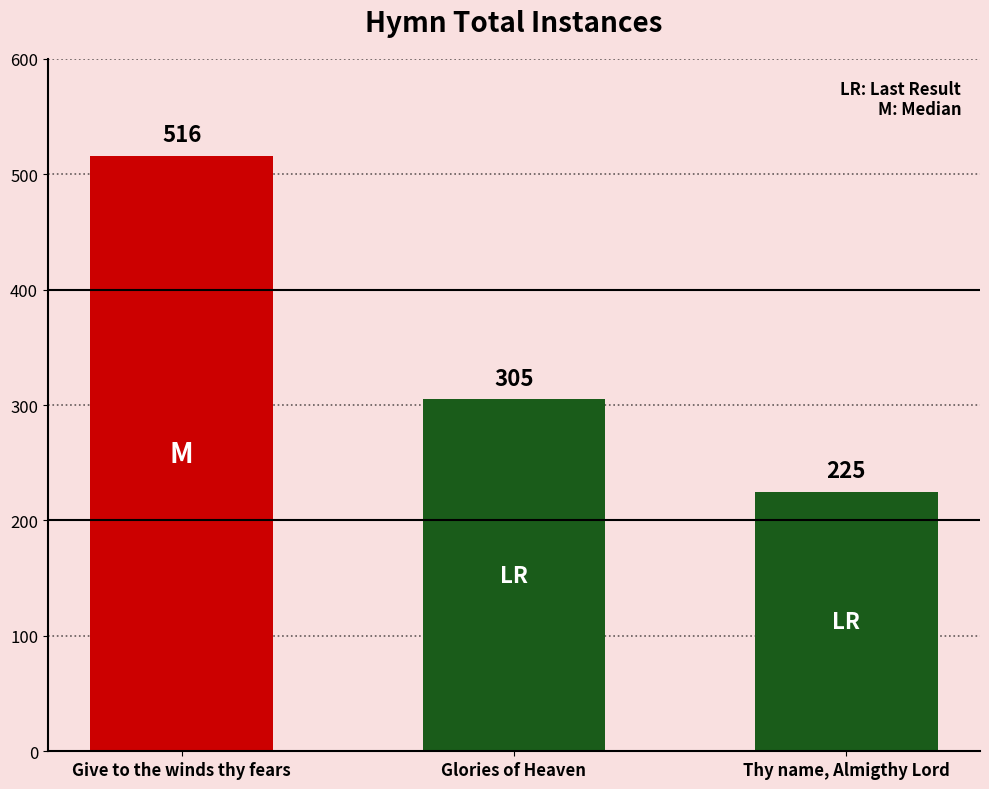

What is the label of the 2nd bar from the left?

Glories of Heaven